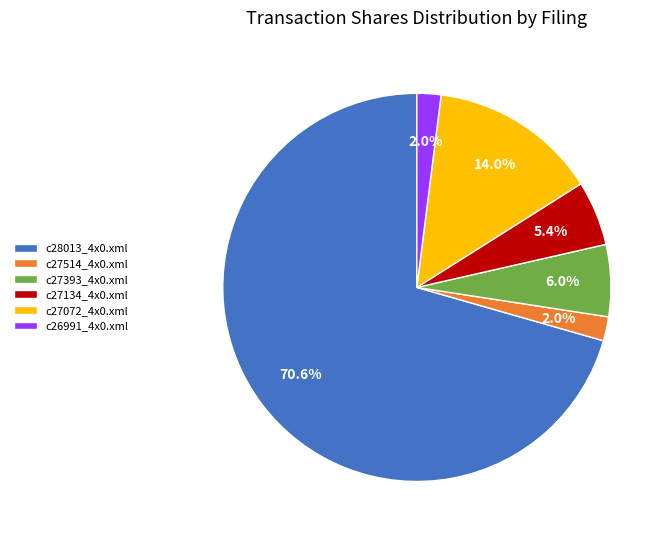

To the nearest percent, what percentage of the pie is c27514_4x0.xml?

2%